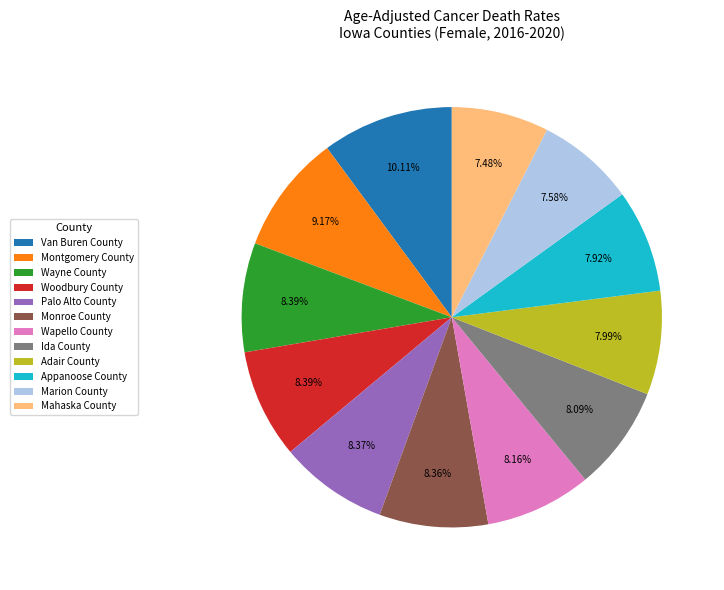

Does Adair County represent more than half of the total?

No